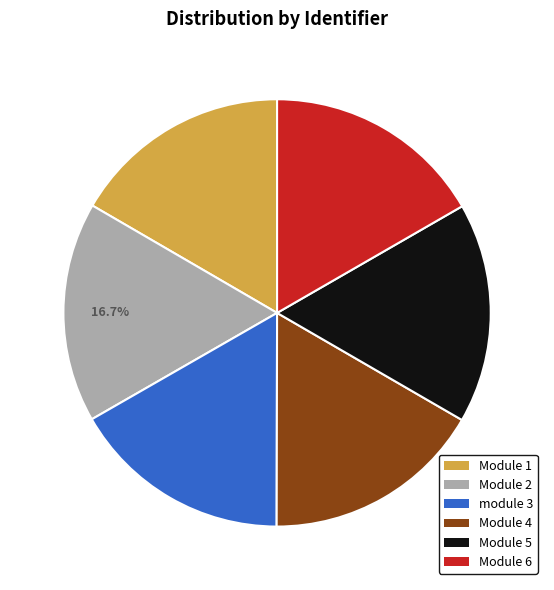

How much of the chart is everything except Module 1?

83.4%